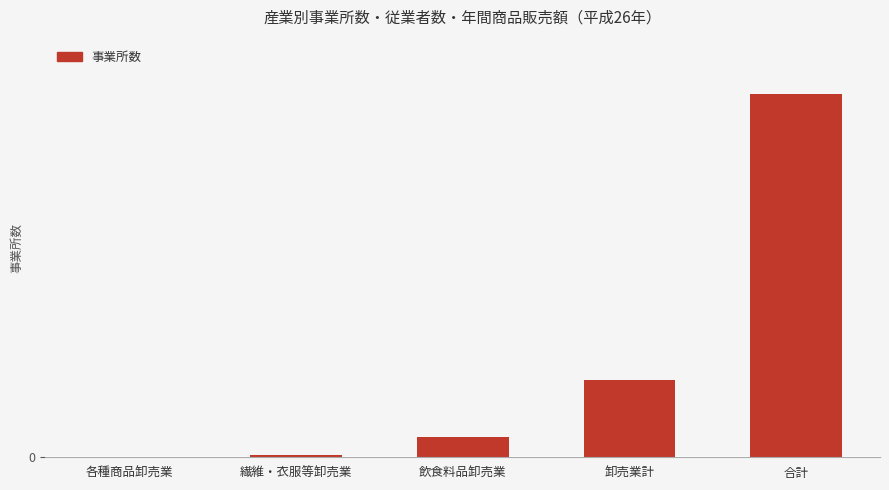

What is the sum of all values?

21084